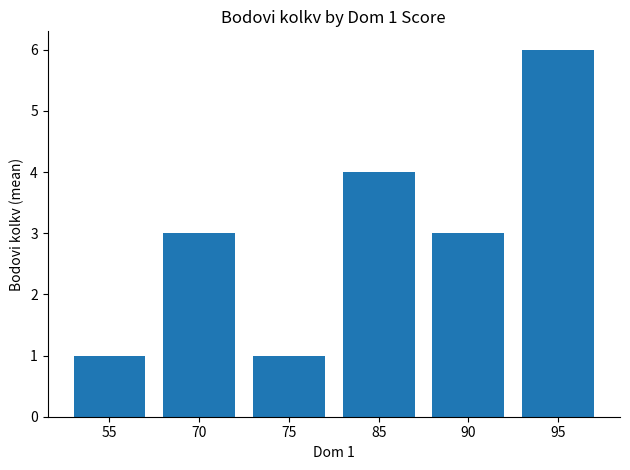

What is the difference between the values at 75 and 85?

3